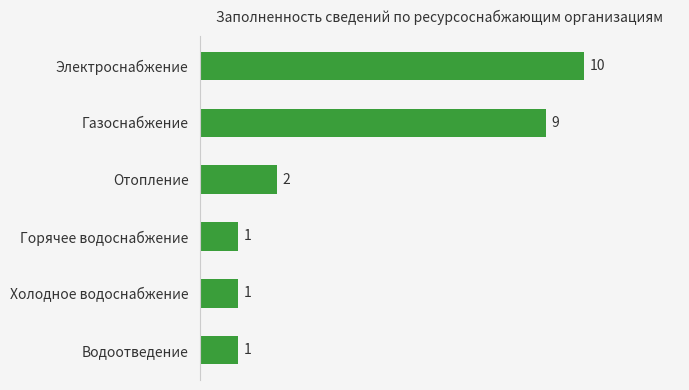

Where is the data nearest to the value 5?

Отопление